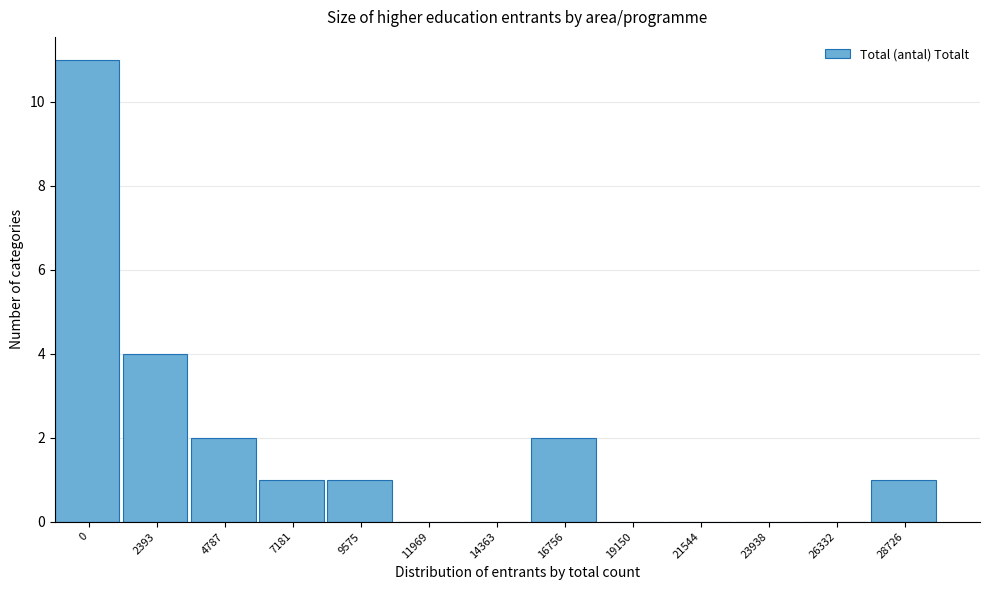

Reading right to left, transcribe all the data shown in this chart.

28726=1	26332=0	23938=0	21544=0	19150=0	16756=2	14363=0	11969=0	9575=1	7181=1	4787=2	2393=4	0=11